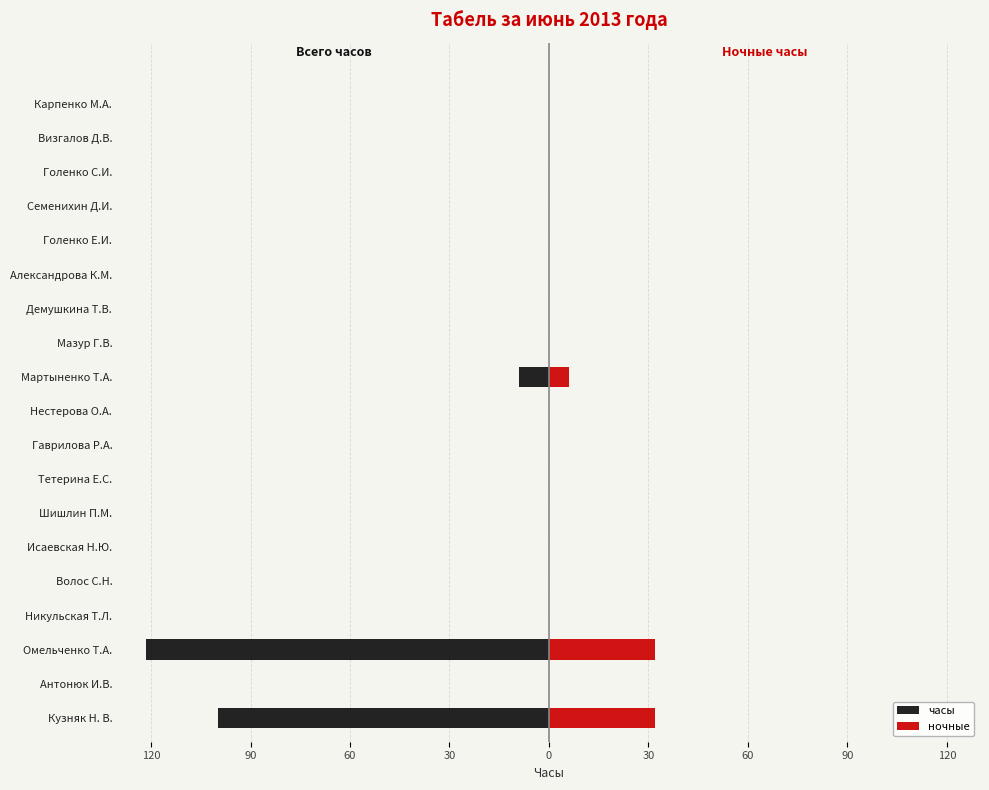

Reading left to right, transcribe all the data shown in this chart.

часы: -99.8	0.0	-121.4	0.0	0.0	0.0	0.0	0.0	0.0	0.0	-9.0	0.0	0.0	0.0	0.0	0.0	0.0	0.0	0.0
ночные: 32.0	0.0	32.0	0.0	0.0	0.0	0.0	0.0	0.0	0.0	6.0	0.0	0.0	0.0	0.0	0.0	0.0	0.0	0.0